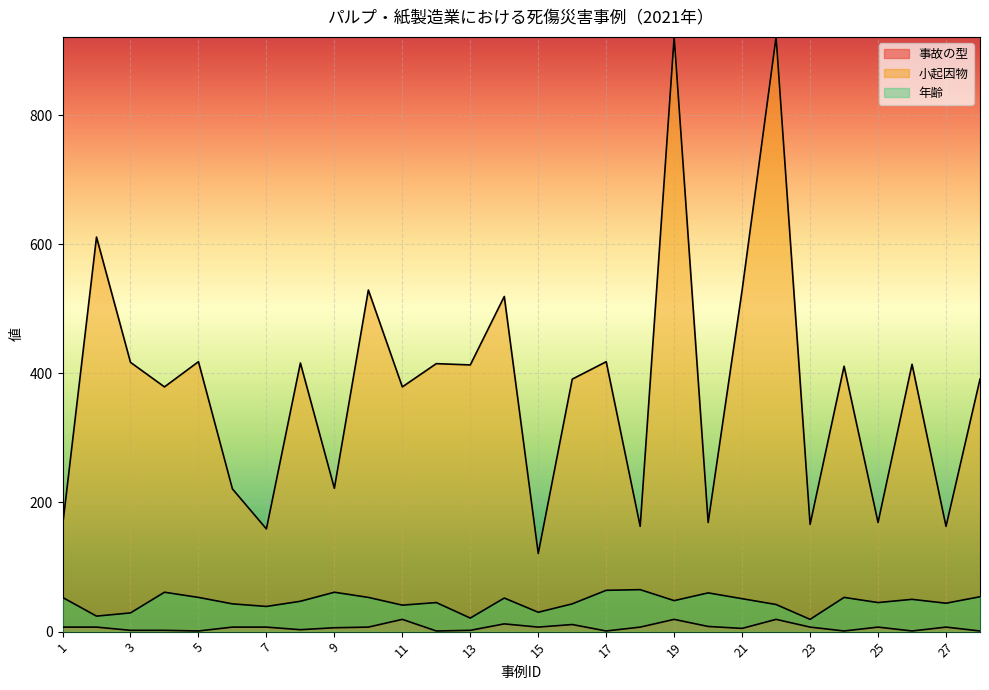

How many values in the 小起因物 series exceed 411?

13